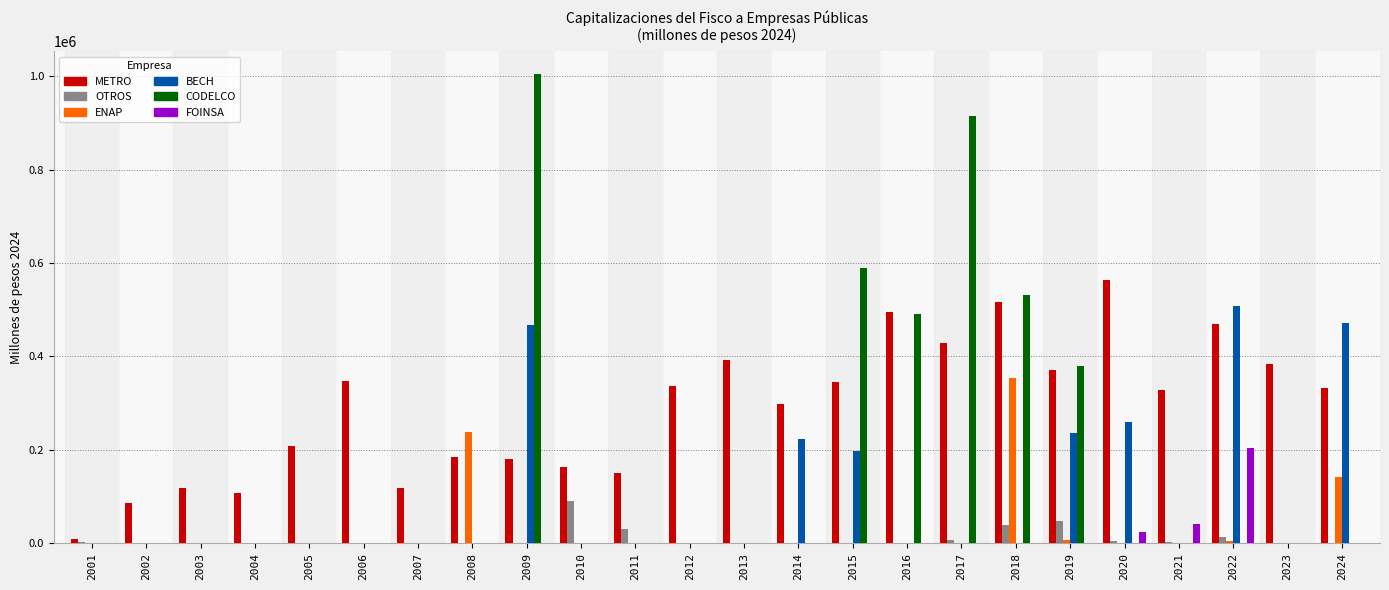

Which series changed the most between 2011 and 2022?

BECH